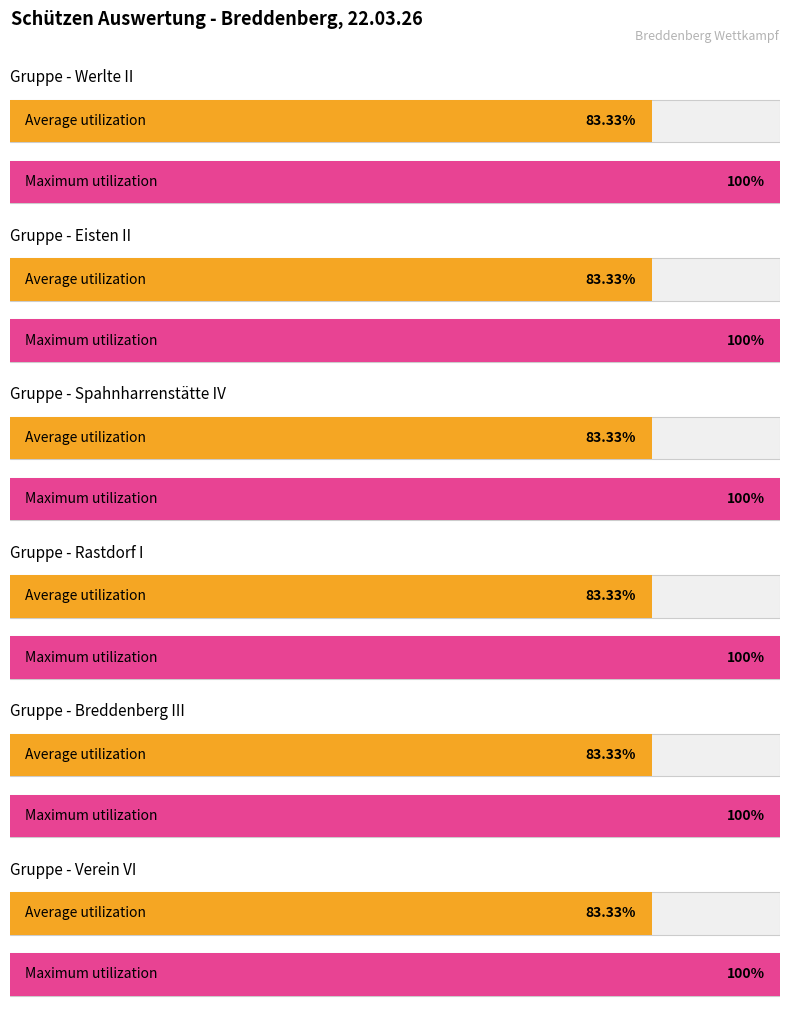

What is the label of the 1st bar from the right?

Verein VI